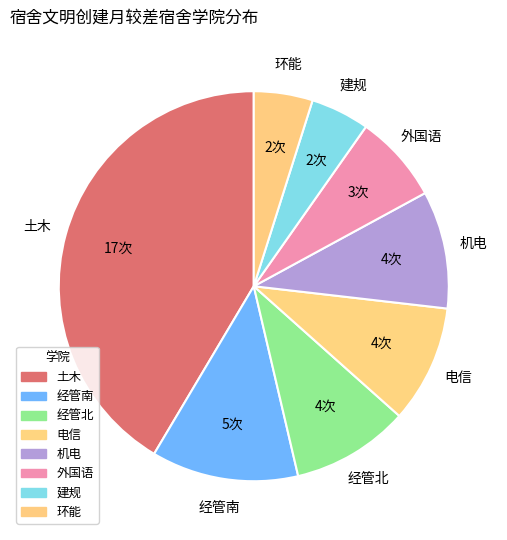

What is the total percentage of 经管北 and 土木?

51.2%